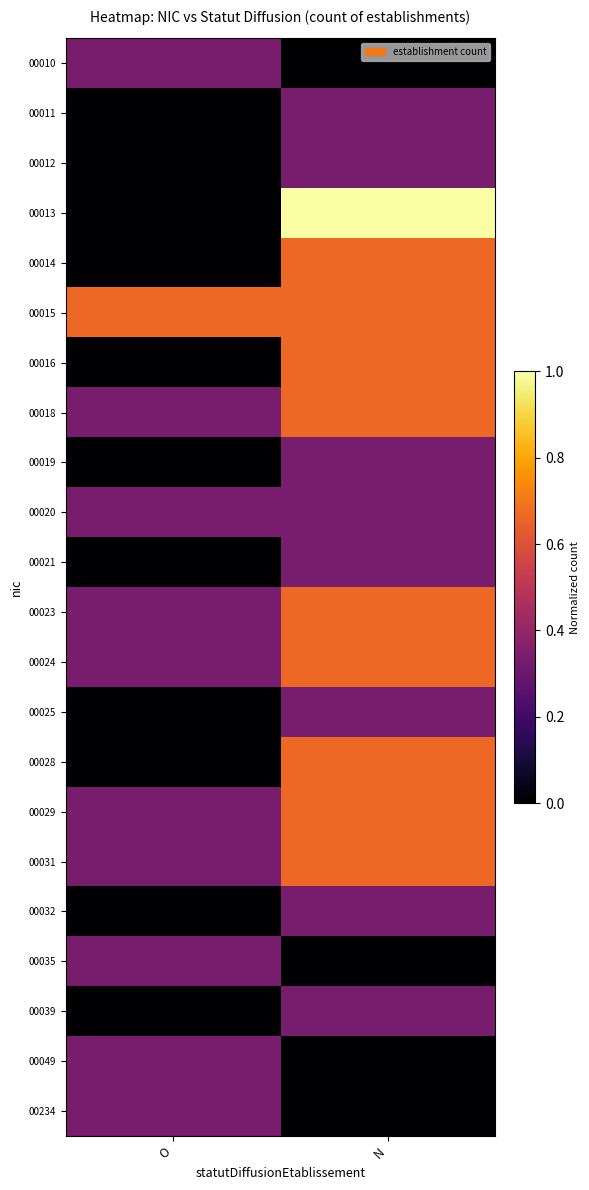

How many categories are shown in the chart?

2